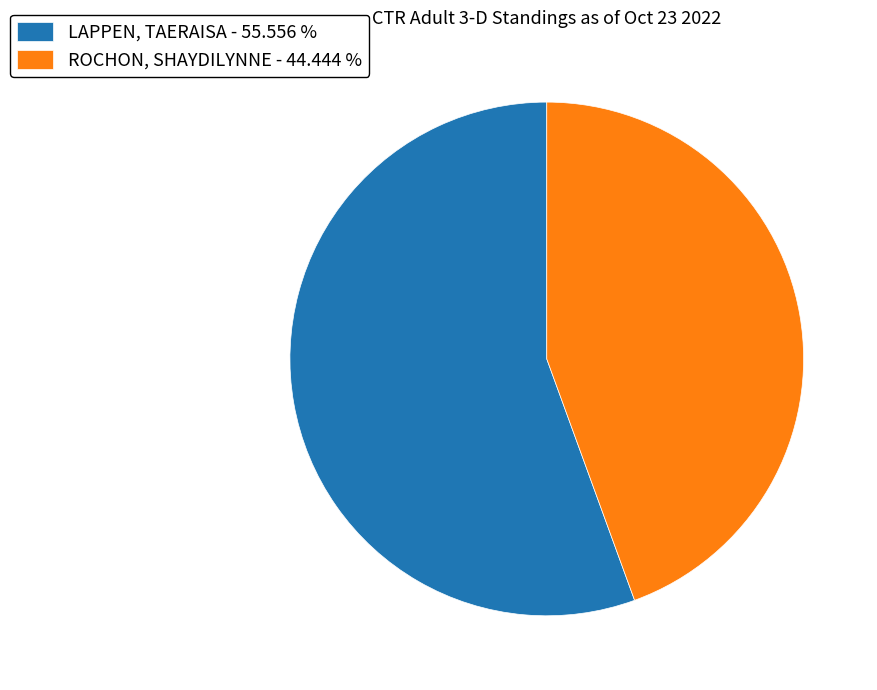

Does any single category account for the majority?

Yes